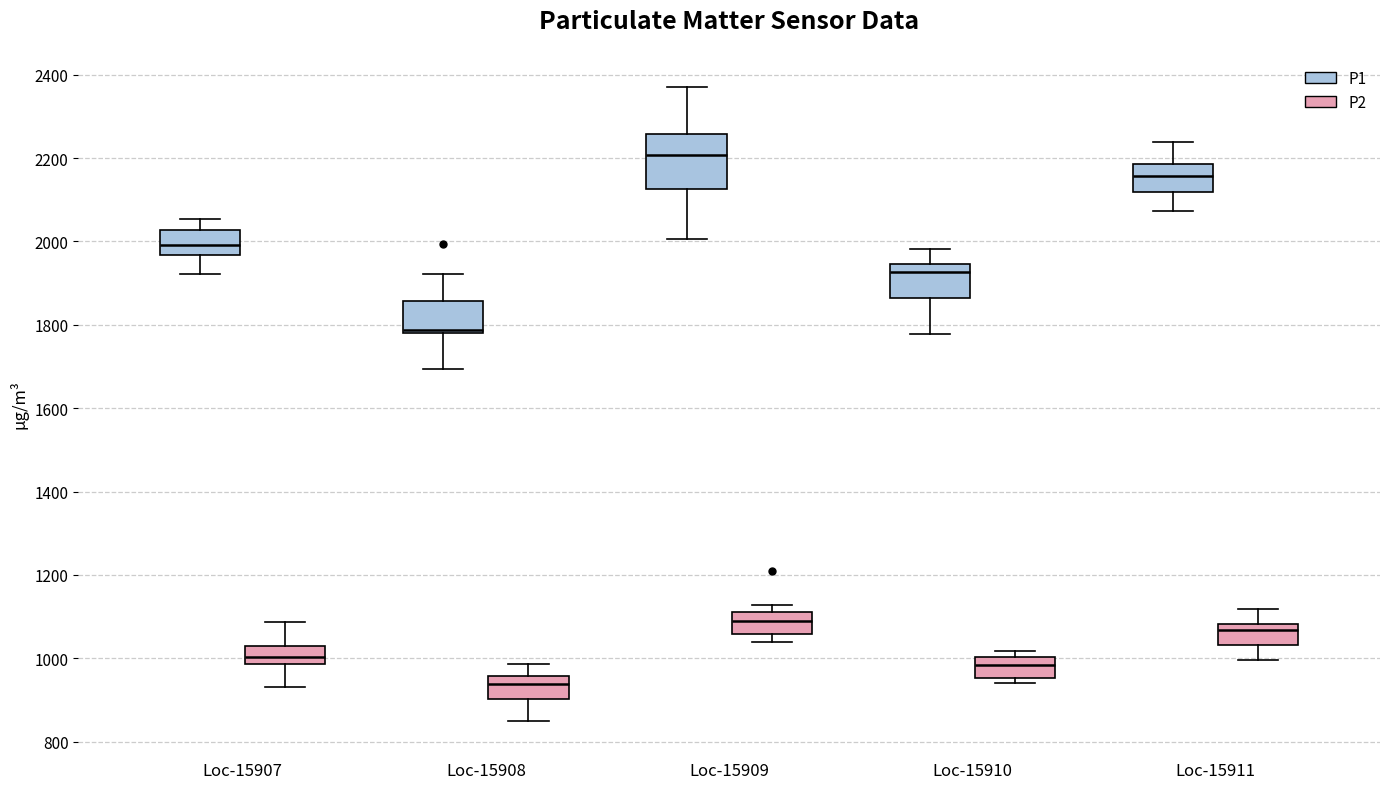

Where is the upper edge of the box for Loc-15911 (P1) on the y-axis? The values are not printed on the chart, so give them approximately, as read against the axis.

2180